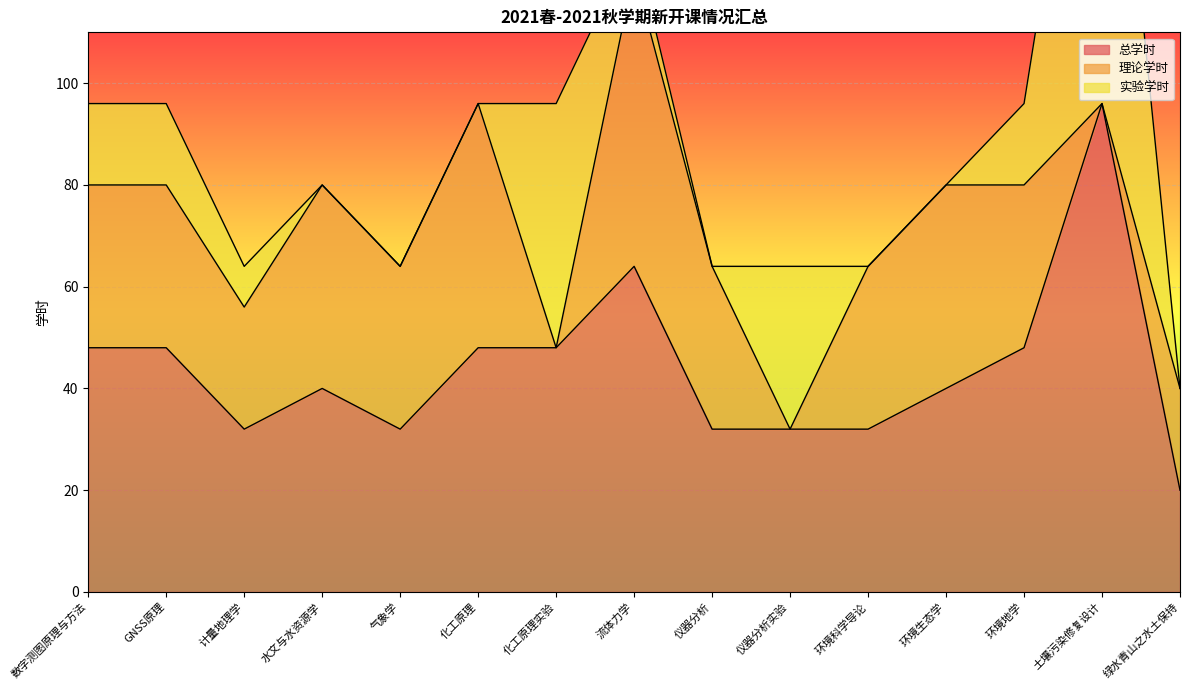

At which label does 理论学时 first exceed 32?

水文与水资源学